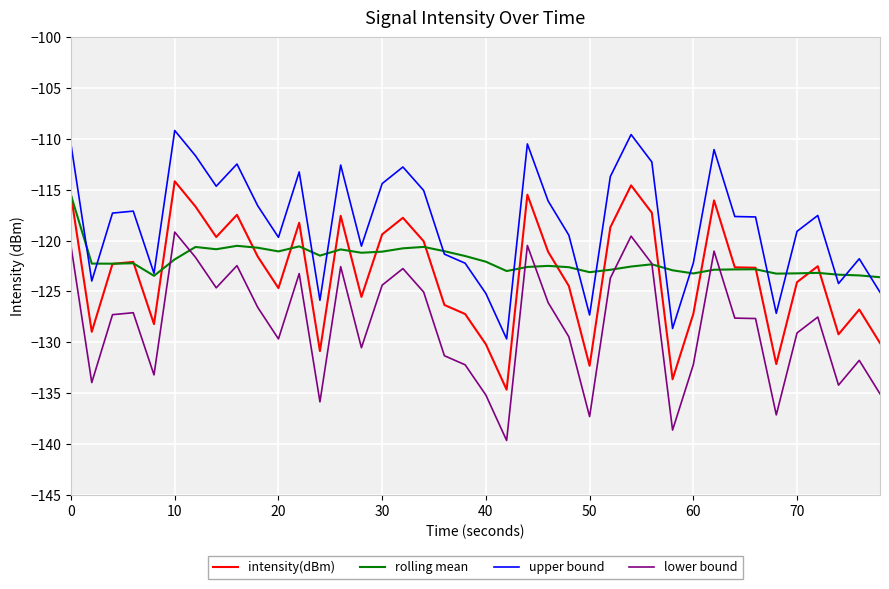

What is the minimum value shown in the chart?

-139.7